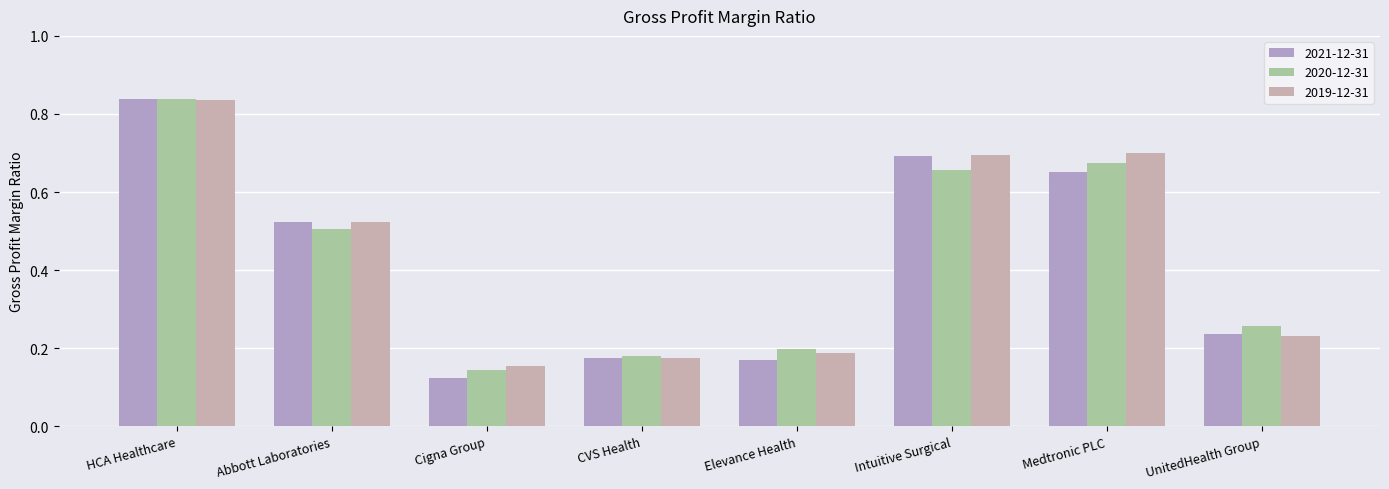

Reading left to right, list all the values displayed in this chart.

2021-12-31: HCA Healthcare=0.8	Abbott Laboratories=0.5	Cigna Group=0.1	CVS Health=0.2	Elevance Health=0.2	Intuitive Surgical=0.7	Medtronic PLC=0.7	UnitedHealth Group=0.2
2020-12-31: HCA Healthcare=0.8	Abbott Laboratories=0.5	Cigna Group=0.1	CVS Health=0.2	Elevance Health=0.2	Intuitive Surgical=0.7	Medtronic PLC=0.7	UnitedHealth Group=0.3
2019-12-31: HCA Healthcare=0.8	Abbott Laboratories=0.5	Cigna Group=0.2	CVS Health=0.2	Elevance Health=0.2	Intuitive Surgical=0.7	Medtronic PLC=0.7	UnitedHealth Group=0.2